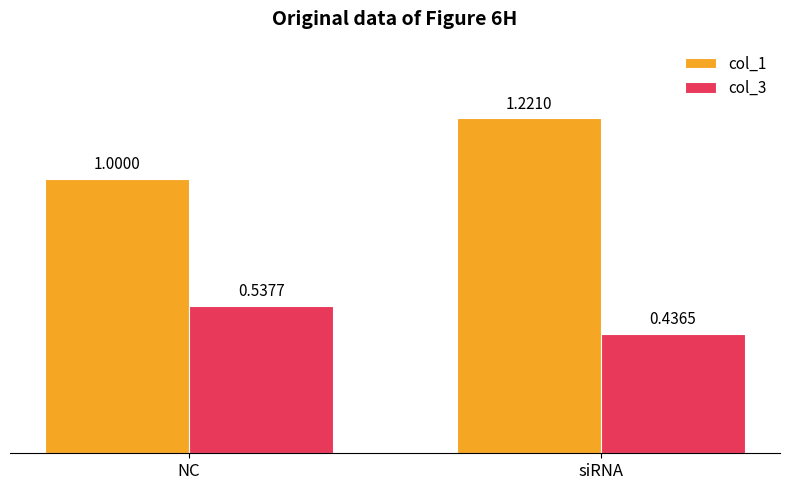

What is the sum of all col_1 values?

2.2